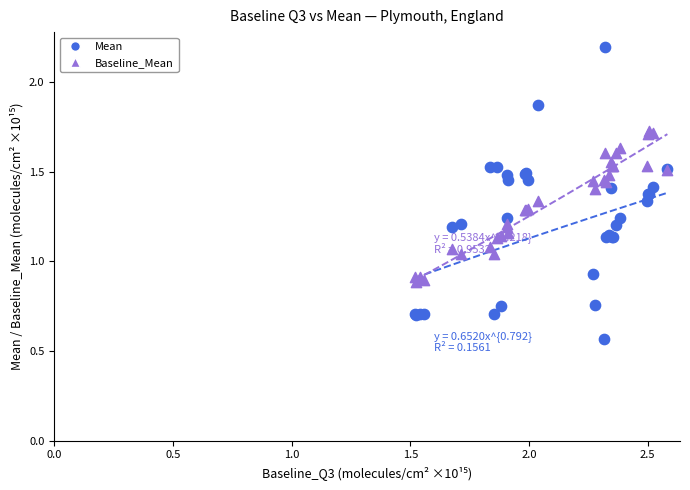

Which series contains the lowest Y value?

Mean